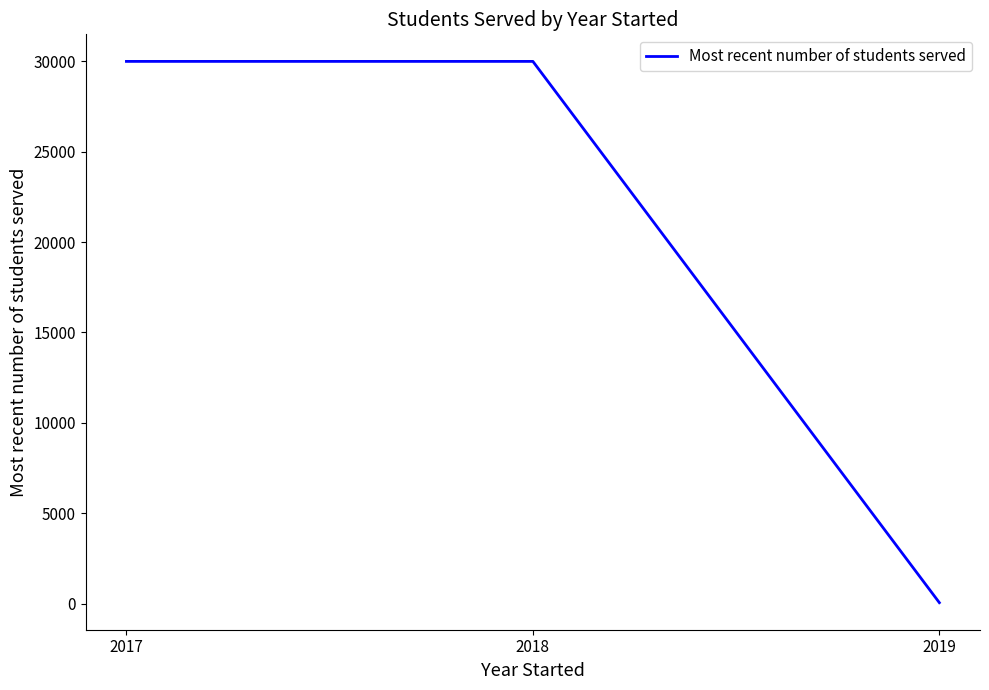

Is this an area chart (filled region under the line)?

No